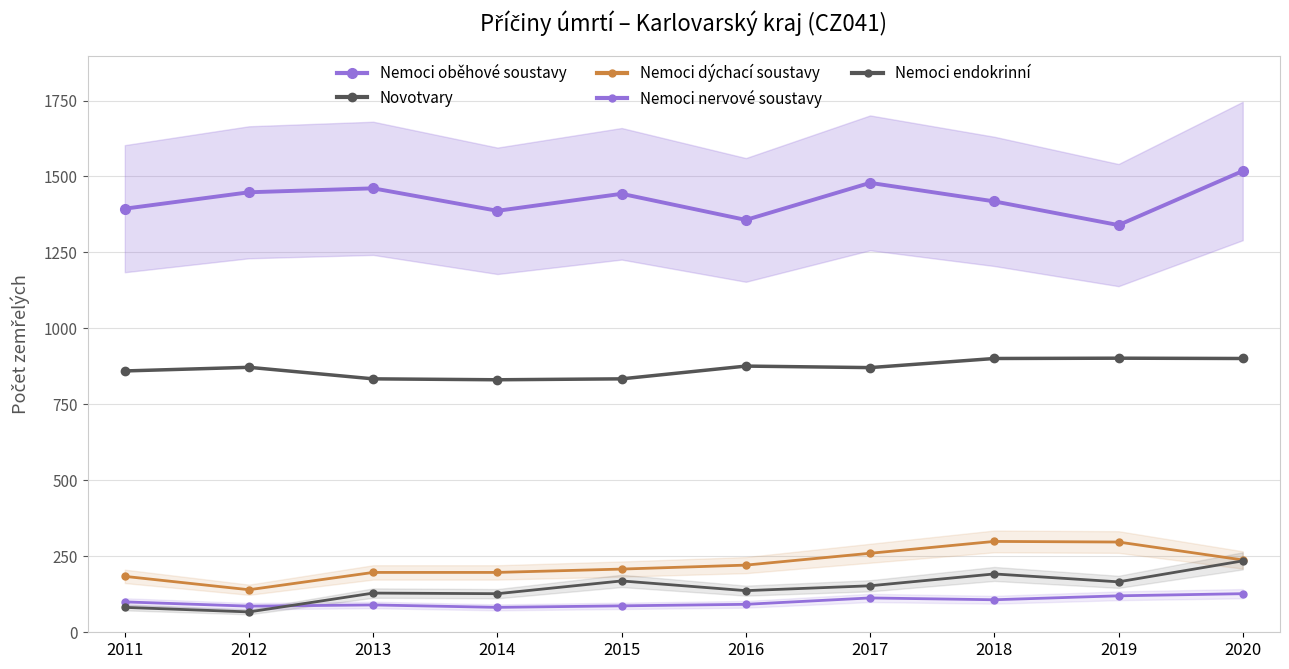

Which series changed the most between 2014 and 2018?

Nemoci dýchací soustavy